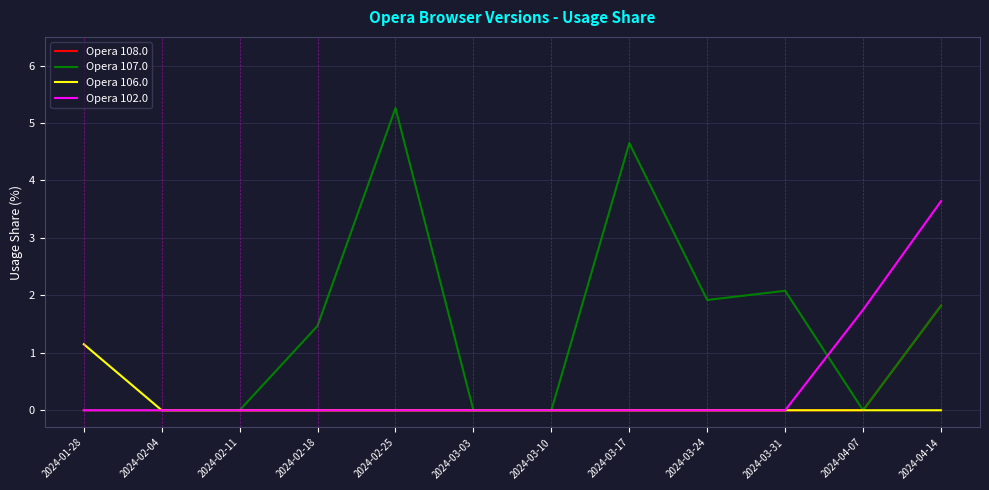

The Opera 106.0 series shows -0.4 at 2024-02-11. True or false?

False